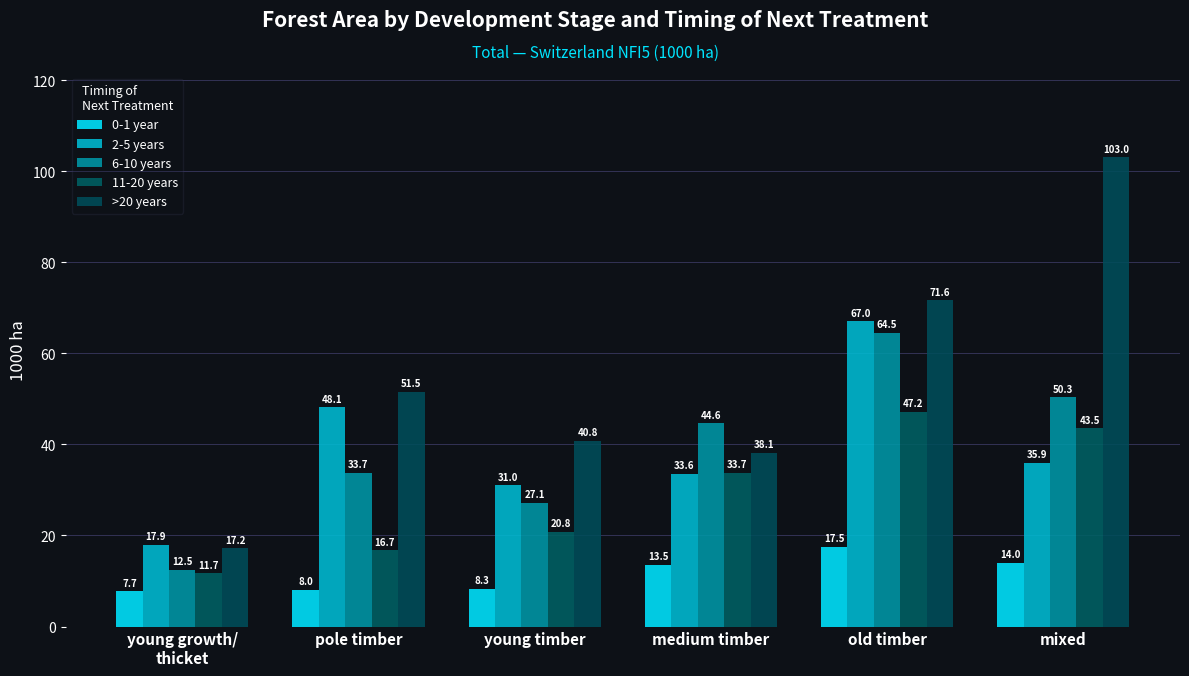

Between mixed and medium timber, which is larger?

mixed